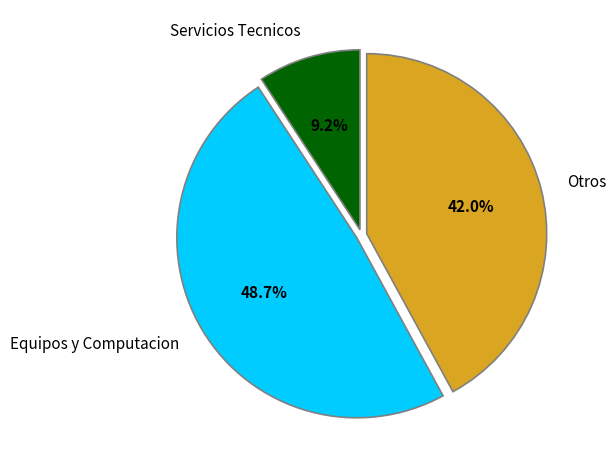

Count the number of slices in the pie.

3